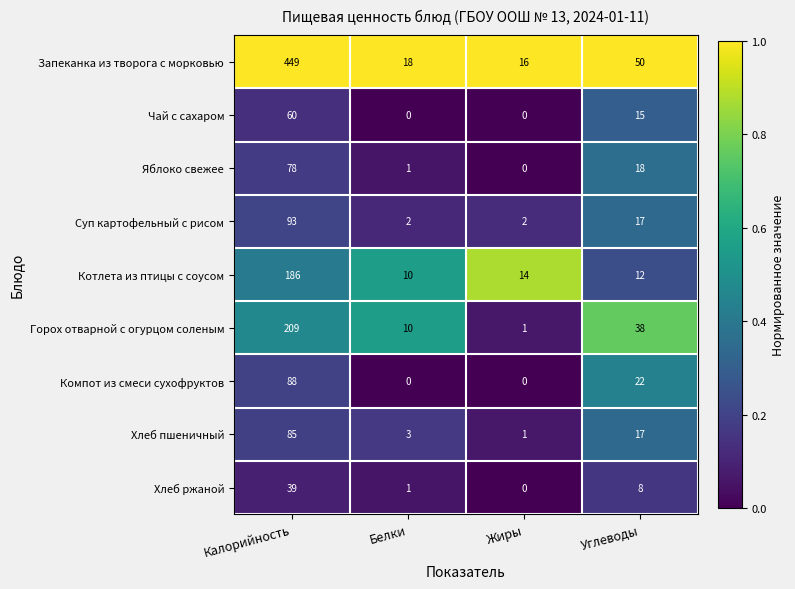

What is the difference between the maximum and minimum values in the Горох отварной с огурцом соленым series?

208